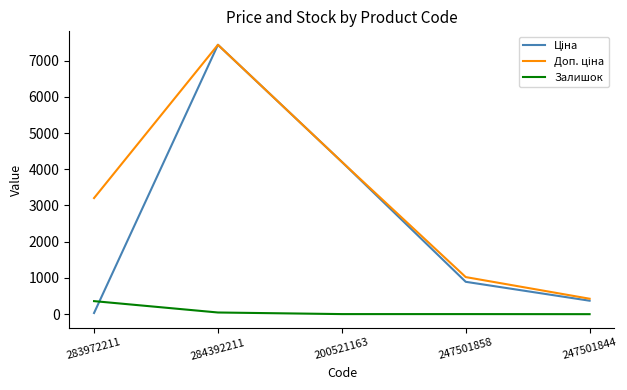

What is the difference between the highest and lowest values at 247501844?

426.0